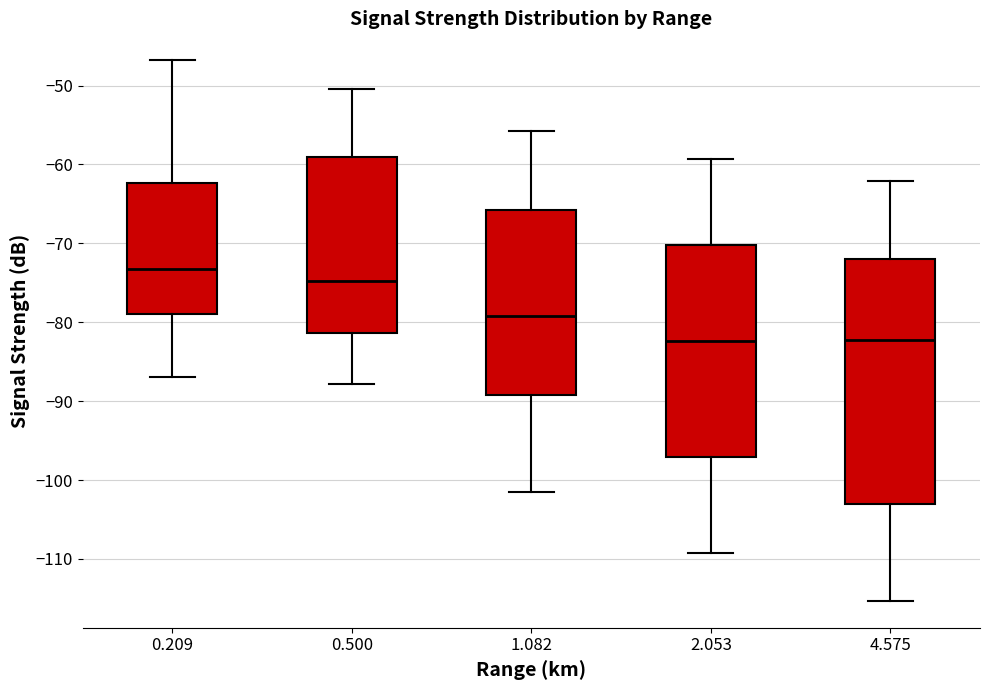

Reading left to right, read every box against the y-axis: the position of its median line, the range the box covers, and the ends of its whiskers. The values are not printed on the chart, so give them approximately, as read against the axis.

0.209: median -73, box -79 to -62, whiskers -87 to -47
0.500: median -75, box -81 to -59, whiskers -88 to -50
1.082: median -79, box -89 to -66, whiskers -101 to -56
2.053: median -82, box -97 to -70, whiskers -109 to -59
4.575: median -82, box -103 to -72, whiskers -115 to -62